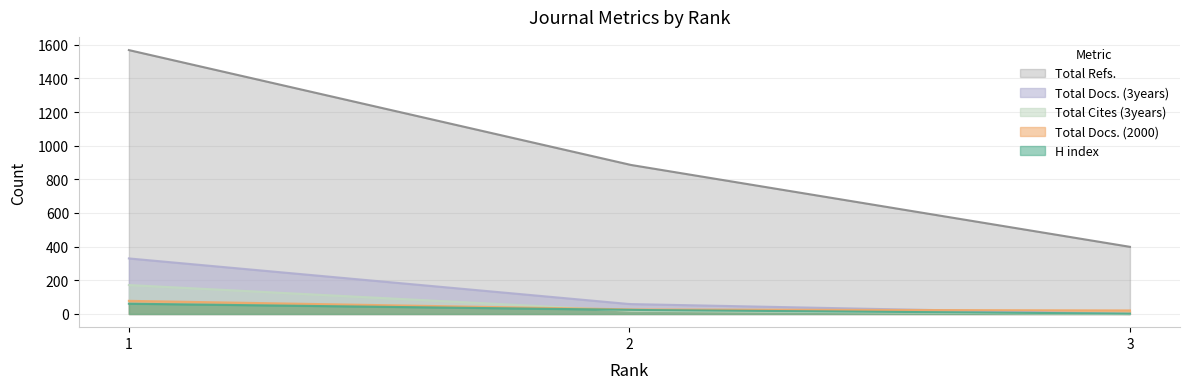

Count the number of data series in this chart.

5